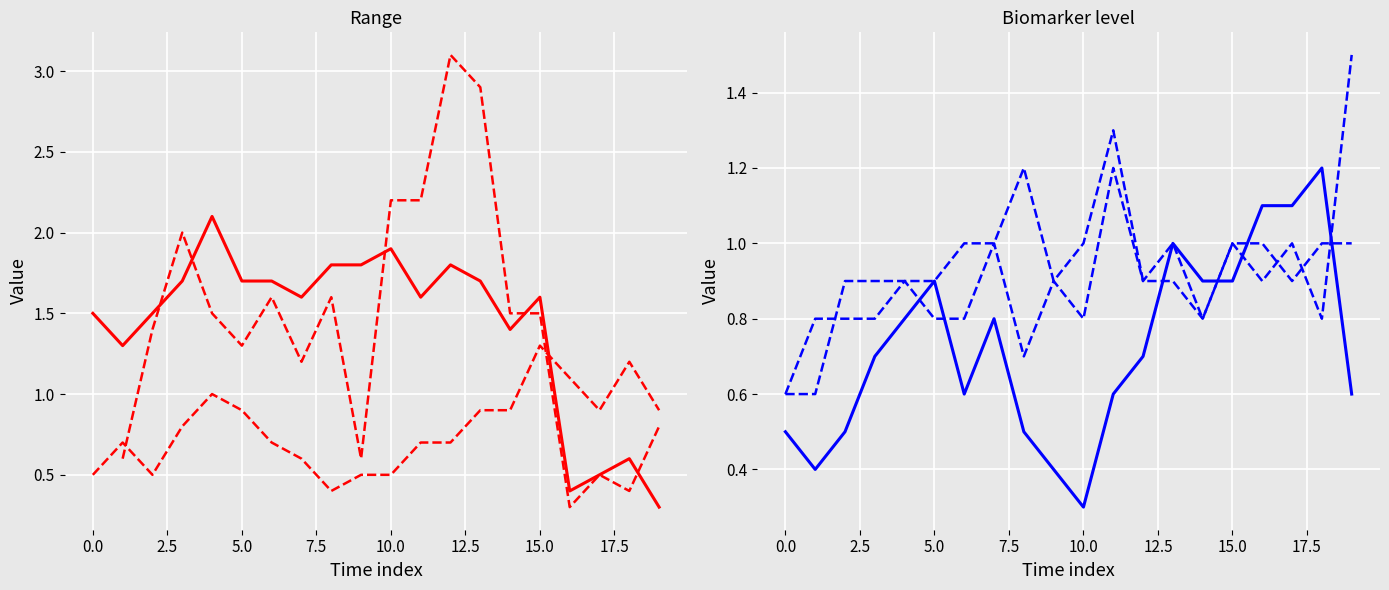

In 10.910, how many points are lower than both neighbors (excluding endpoints)?

3